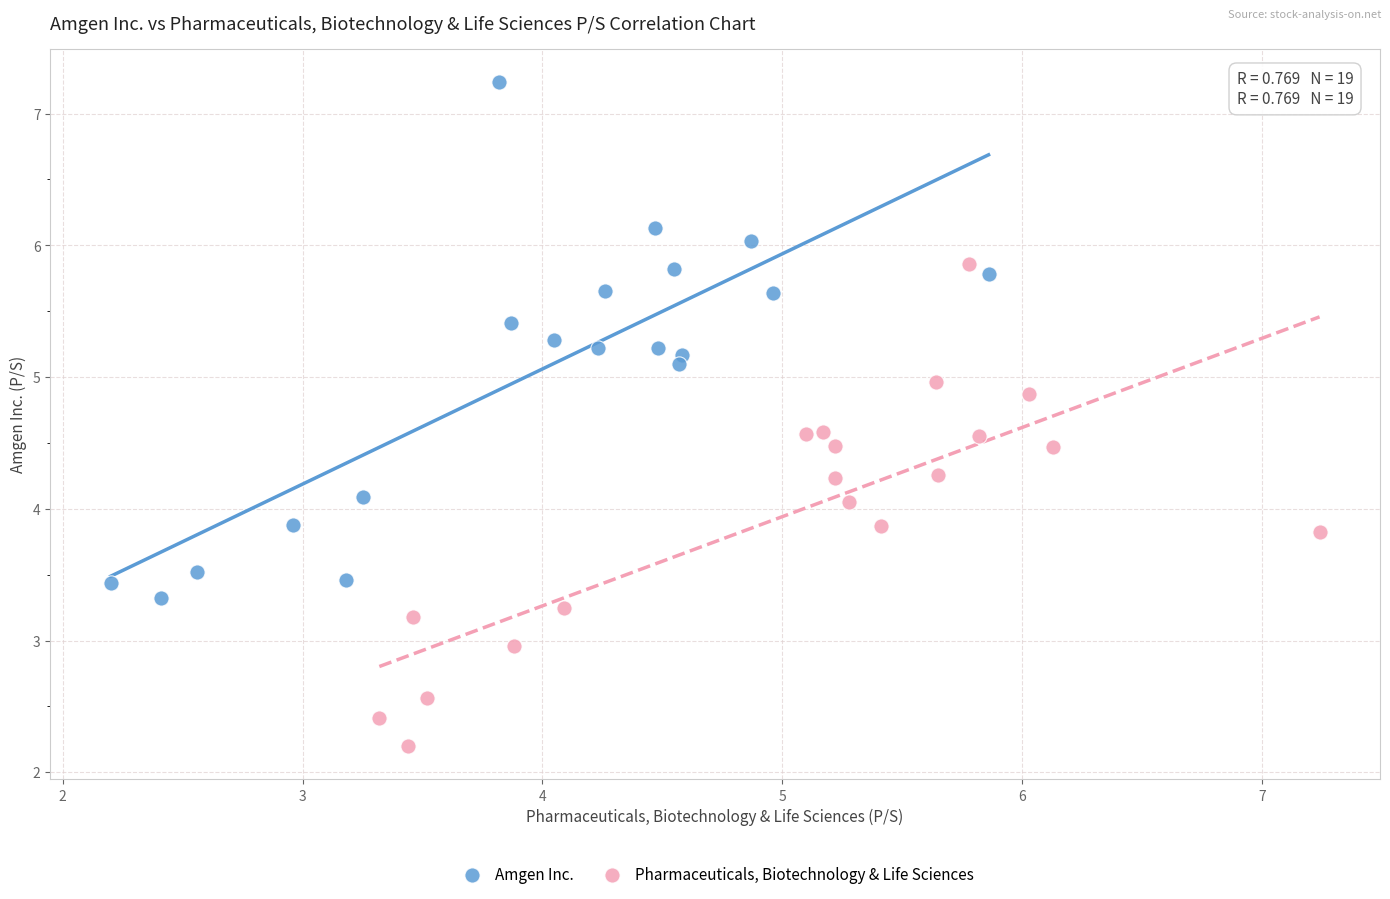

Which series reaches the maximum Y coordinate?

Amgen Inc.